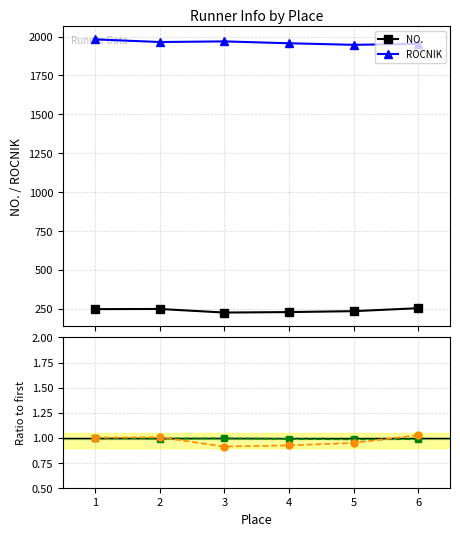

At how many categories does at least one series exceed 0?

6